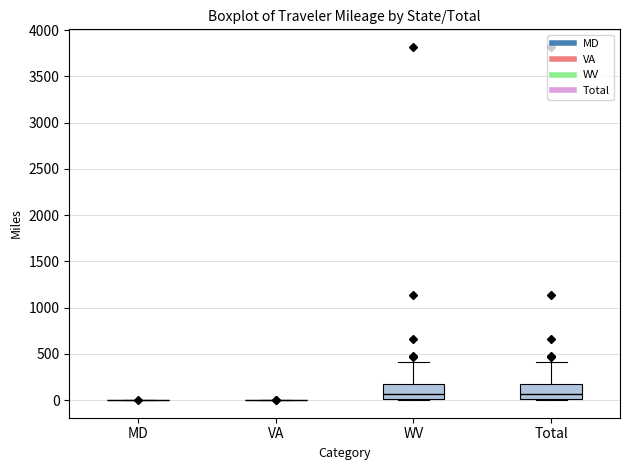

Reading left to right, transcribe this box plot: for each box, give where its median line is, the range the box spans, and where its two whiskers end, as read against the y-axis. The values are not printed on the chart, so give them approximately, as read against the axis.

MD: box collapsed to a line at 0, whiskers 0 to 0
VA: box collapsed to a line at 0, whiskers 0 to 0
WV: median 50, box 0 to 150, whiskers 0 to 400
Total: median 50, box 0 to 150, whiskers 0 to 400